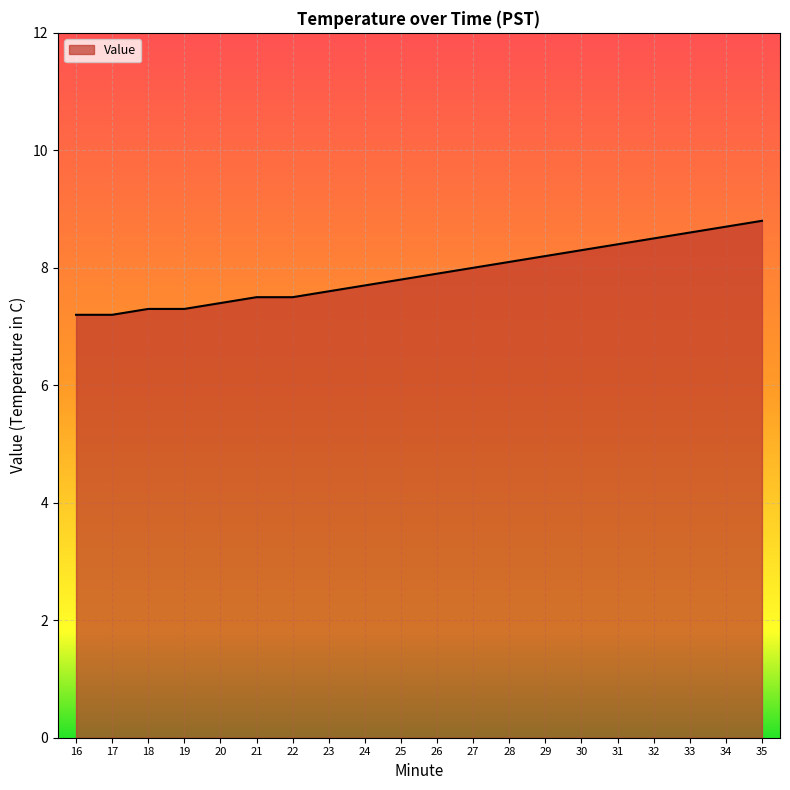

What is the approximate value at 22?

7.5